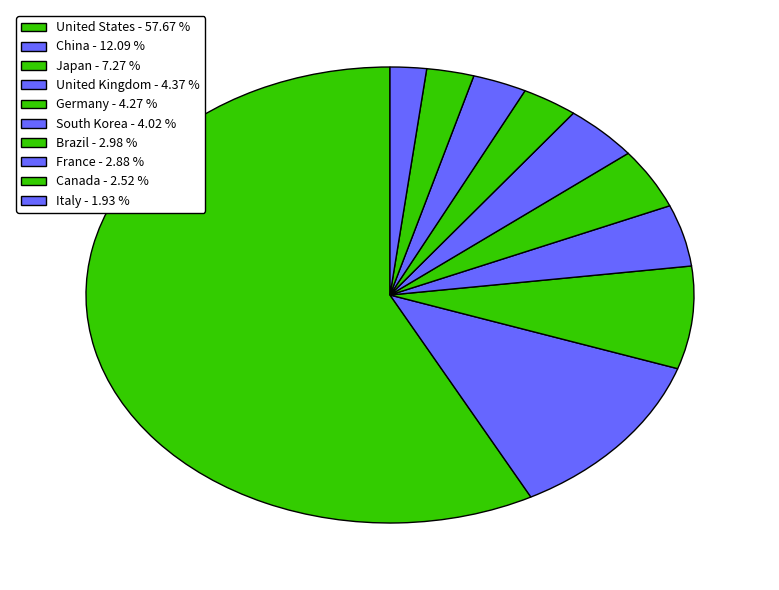

Approximately how many times larger is the value at France compared to Italy?

1.5